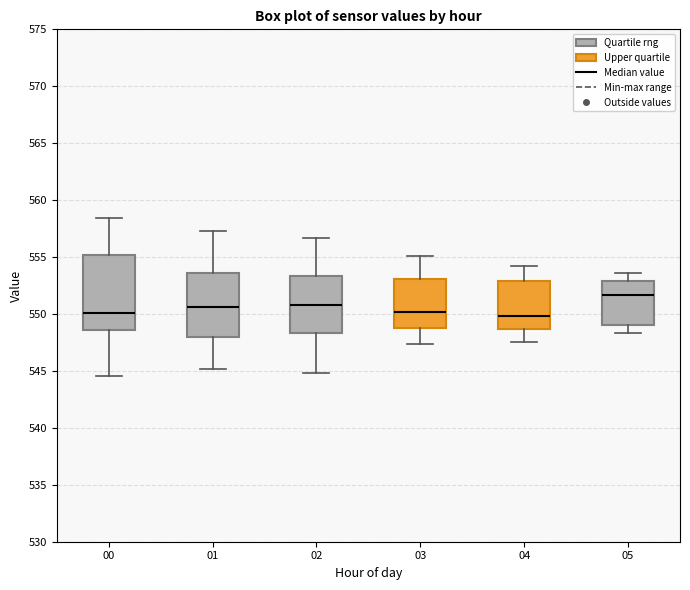

Reading left to right, read every box against the y-axis: the position of its median line, the range the box covers, and the ends of its whiskers. The values are not printed on the chart, so give them approximately, as read against the axis.

00: median 550.0, box 548.5 to 555.0, whiskers 544.5 to 558.5
01: median 550.5, box 548.0 to 553.5, whiskers 545.0 to 557.5
02: median 551.0, box 548.5 to 553.5, whiskers 545.0 to 556.5
03: median 550.0, box 549.0 to 553.0, whiskers 547.5 to 555.0
04: median 550.0, box 548.5 to 553.0, whiskers 547.5 to 554.0
05: median 551.5, box 549.0 to 553.0, whiskers 548.5 to 553.5